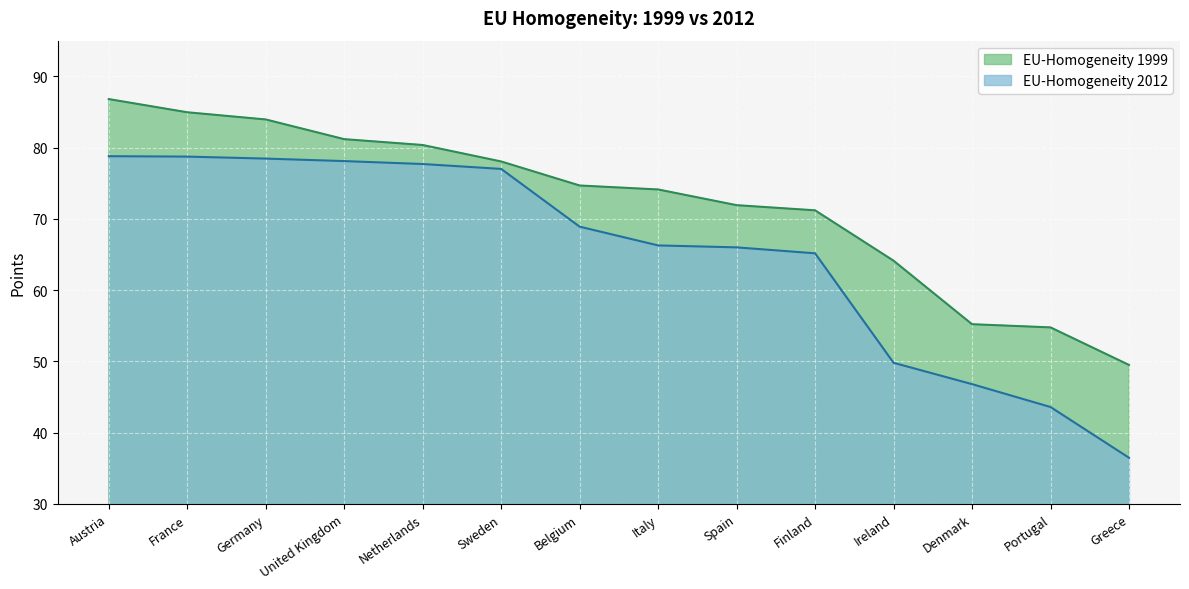

What is the difference between the second highest and second lowest values in the EU-Homogeneity 1999 series?

30.2